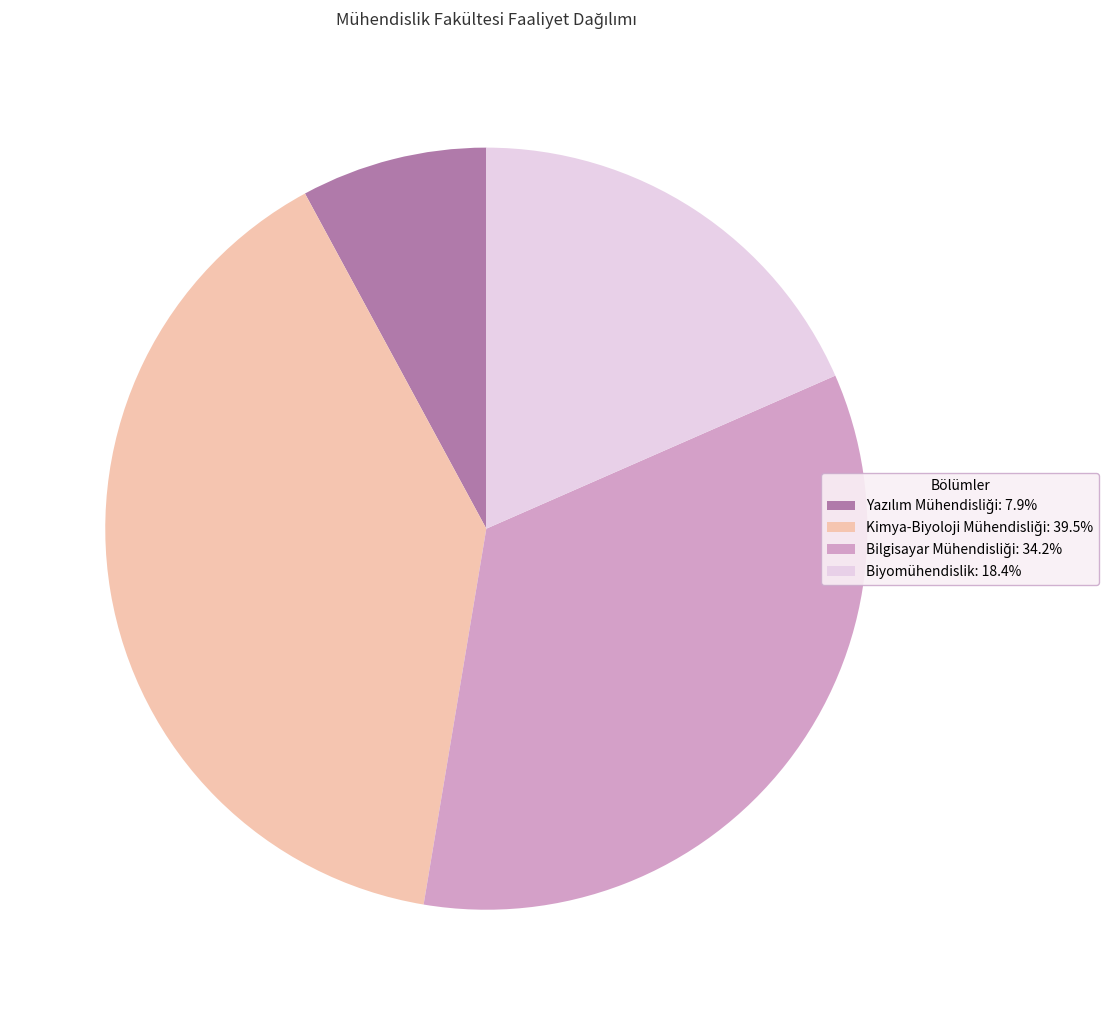

Is there a majority slice in this chart?

No